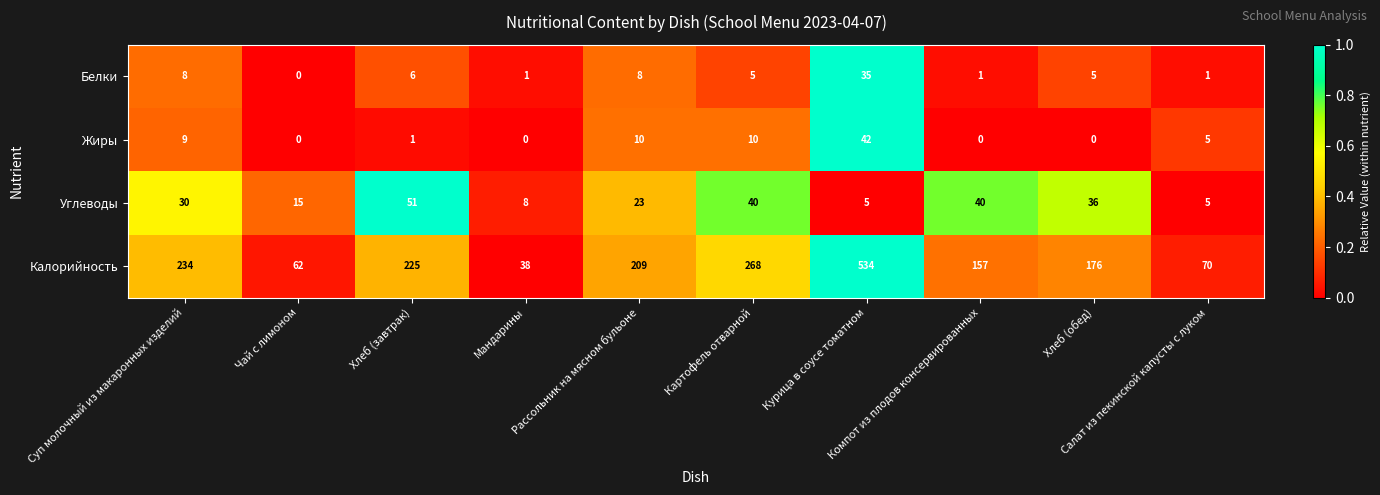

What is the minimum value for Углеводы?

5